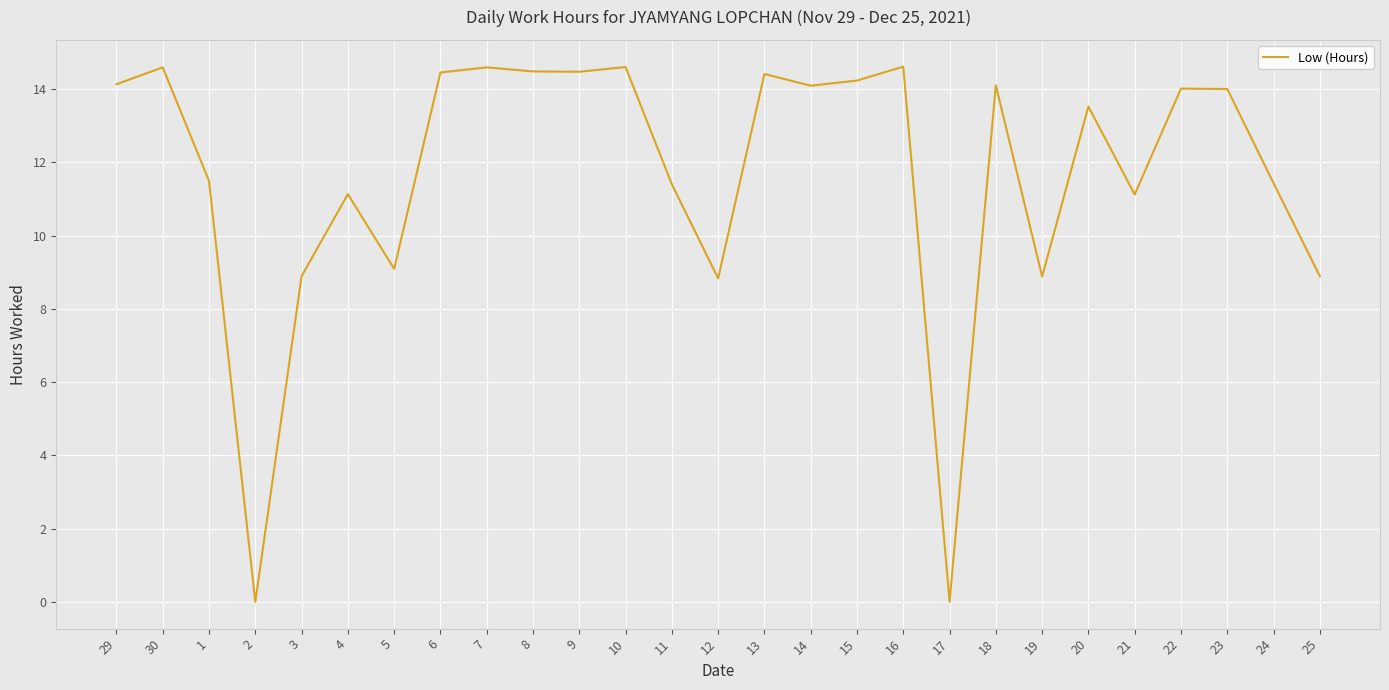

What is the change in value from 9 to 16?

+0.1